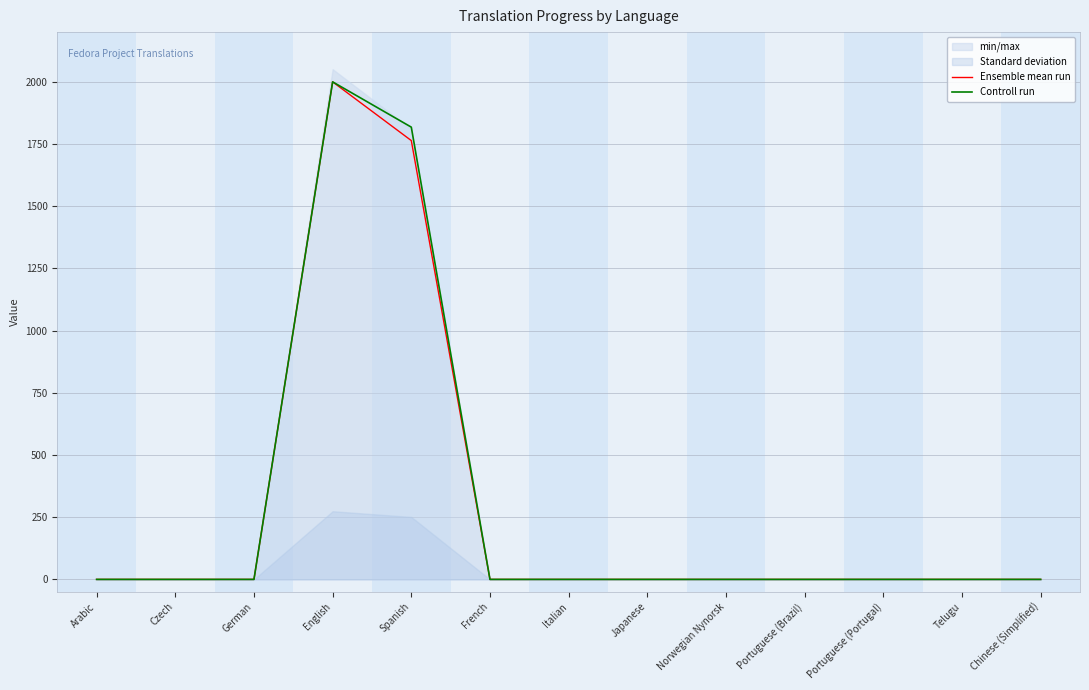

The Controll run series shows 3521 at English. True or false?

False